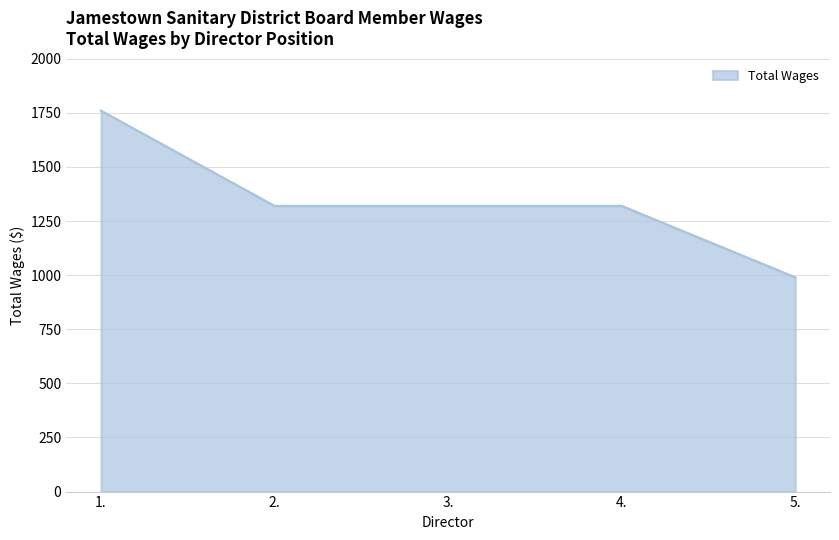

What is the sum of all values?

6710